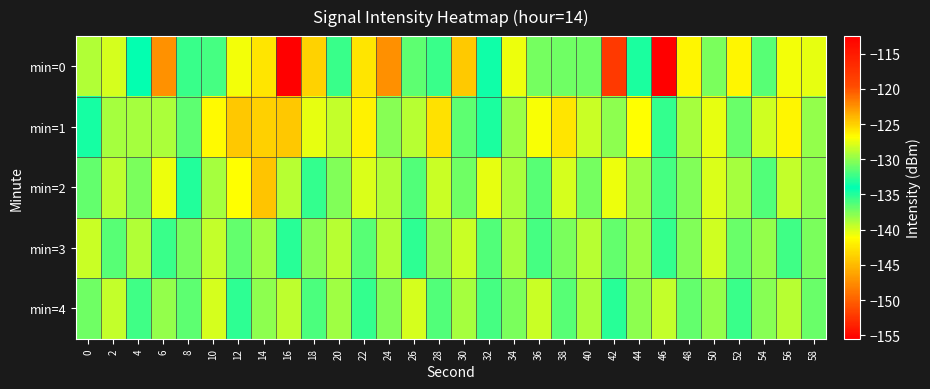

Count the number of categories in the chart.

30